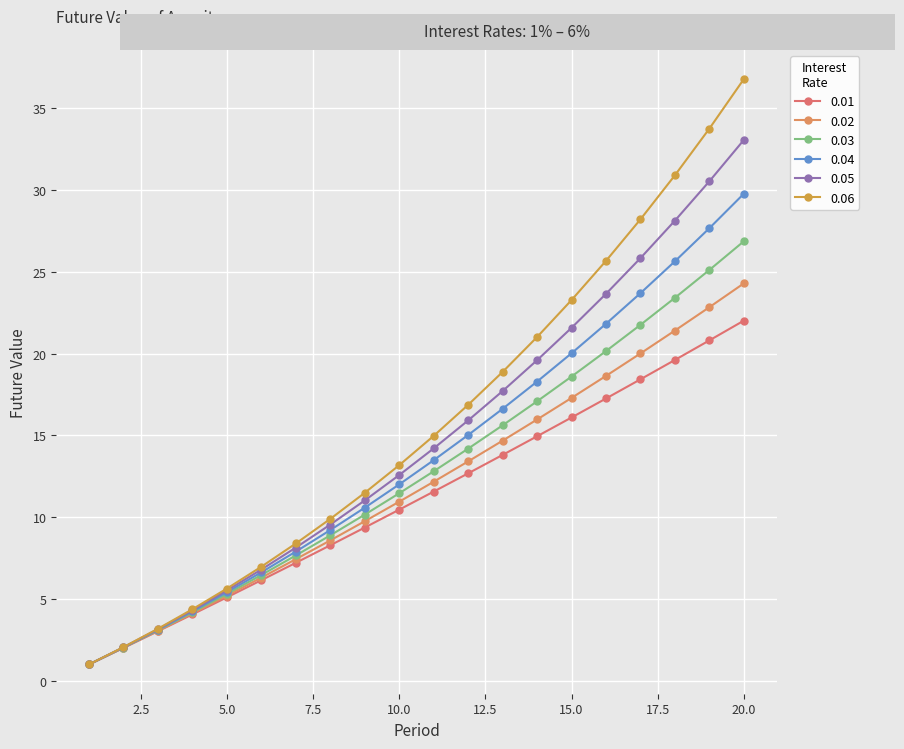

What is the difference between the second highest and second lowest values in the 0.05 series?

28.5